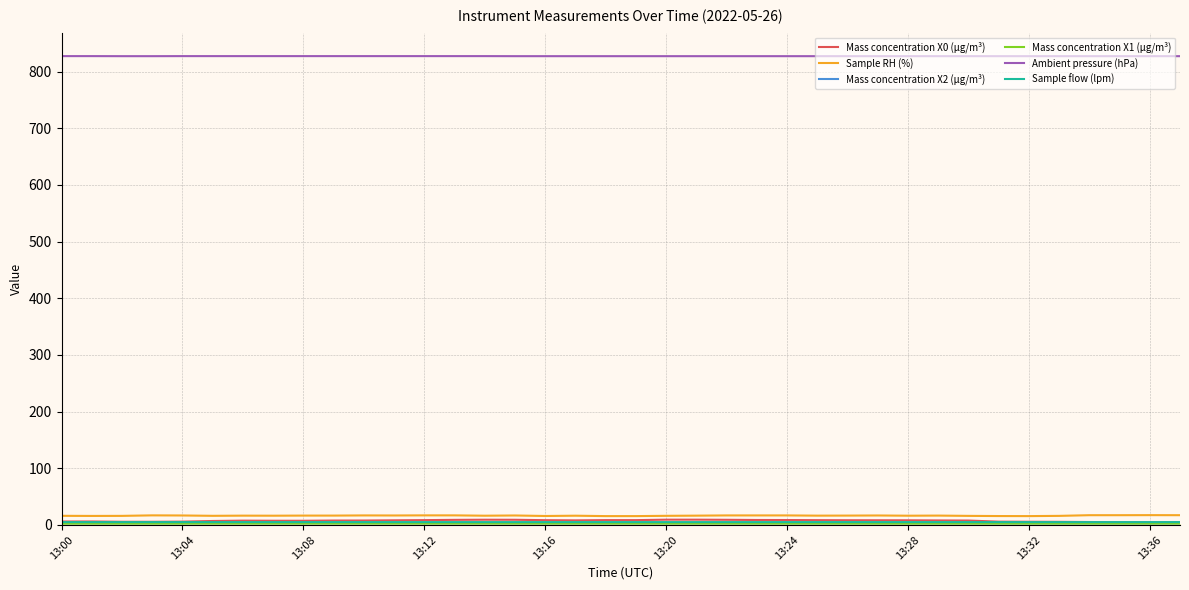

True or false: Ambient pressure (hPa) and Sample RH (%) intersect in this chart.

False